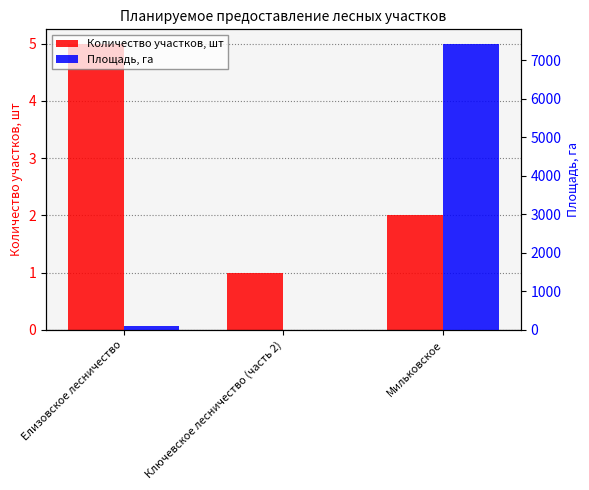

What is the label of the 1st bar from the right?

Мильковское